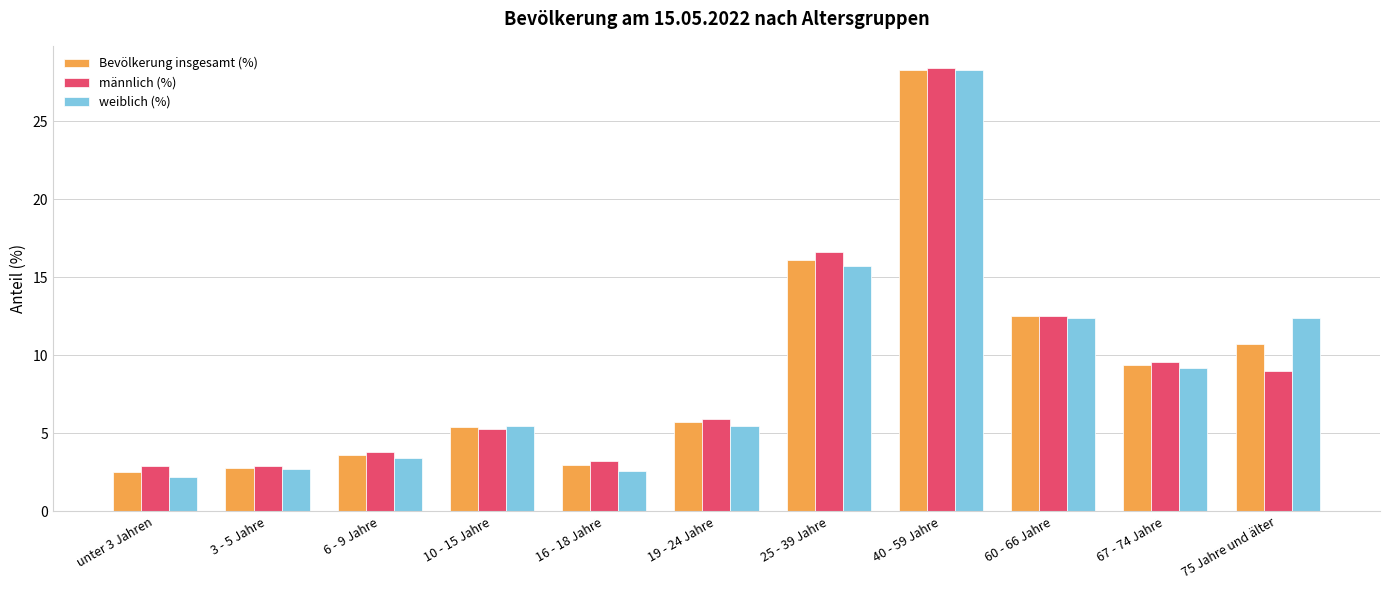

Which series has the largest range (max minus min)?

weiblich (%)